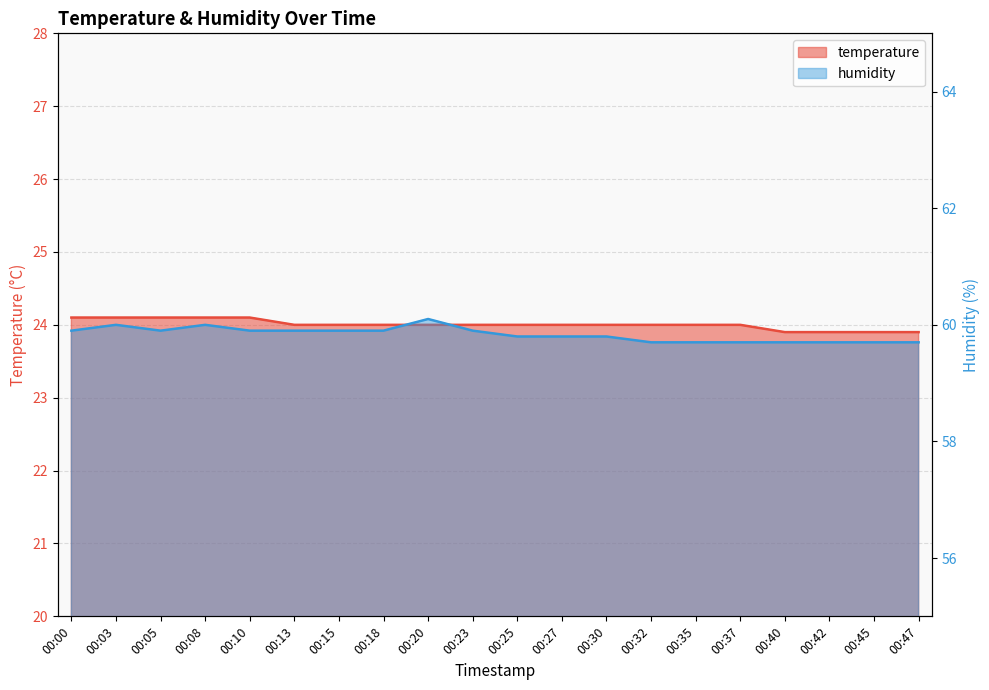

What is the value of the temperature point at the 8th from the left?

24.0